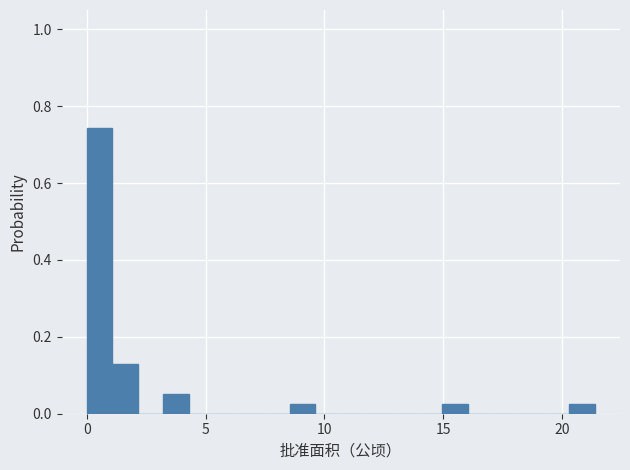

Around what value on the x-axis is the tallest bar? Give the approximate position of its centre, as read against the axis.

0.5